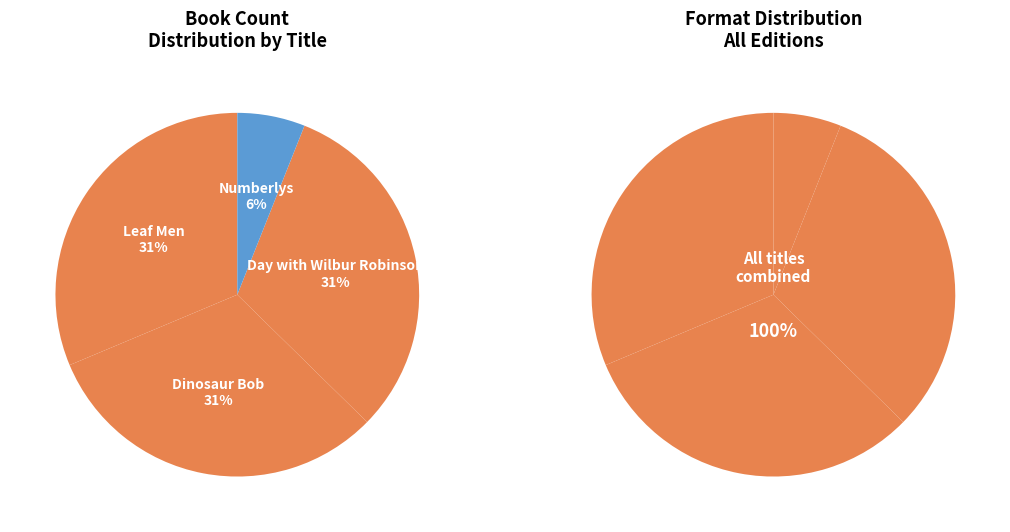

Combined, what portion of the pie is Leaf Men and Numberlys?

37.3%